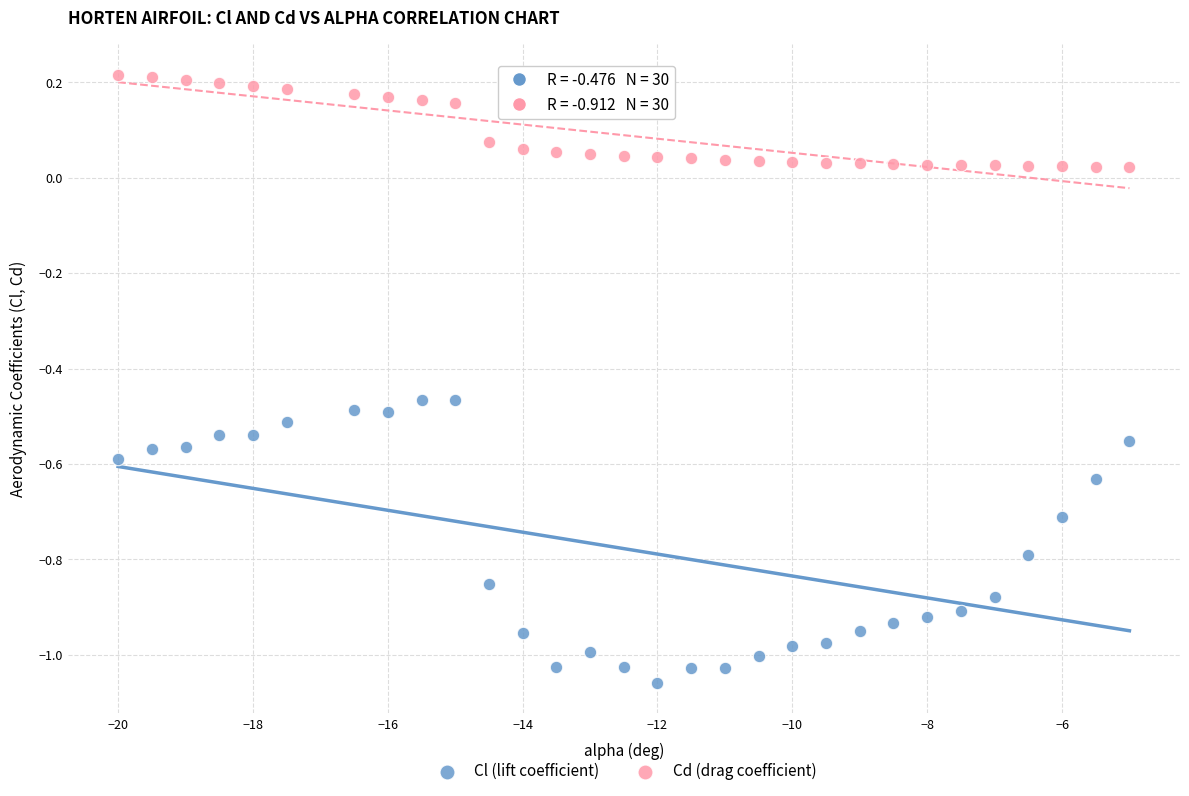

Which series contains the lowest Y value?

Cl (lift coefficient)